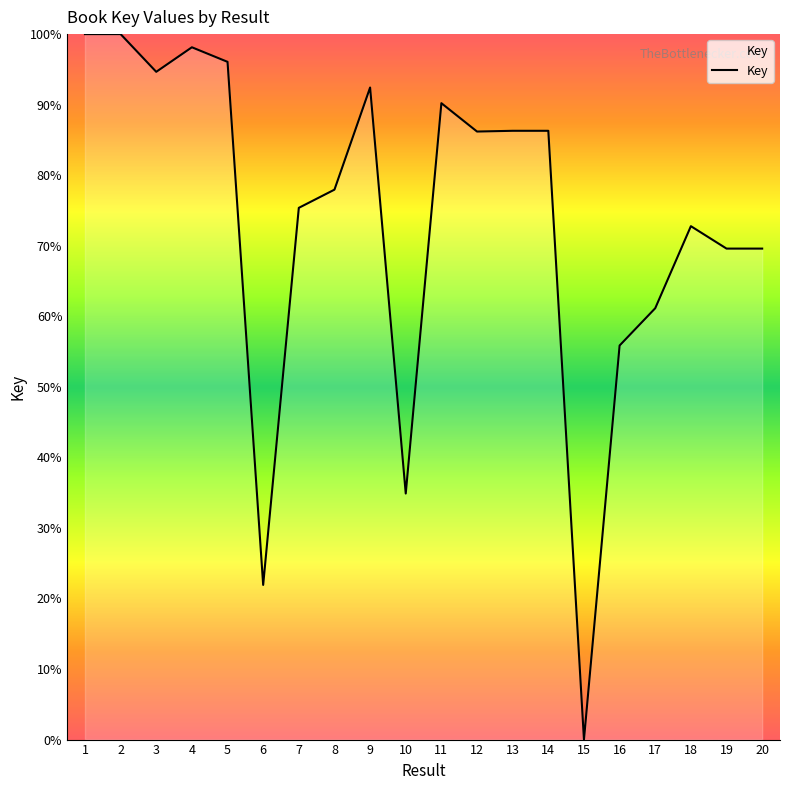

Which label corresponds to the smallest value in the chart?

15